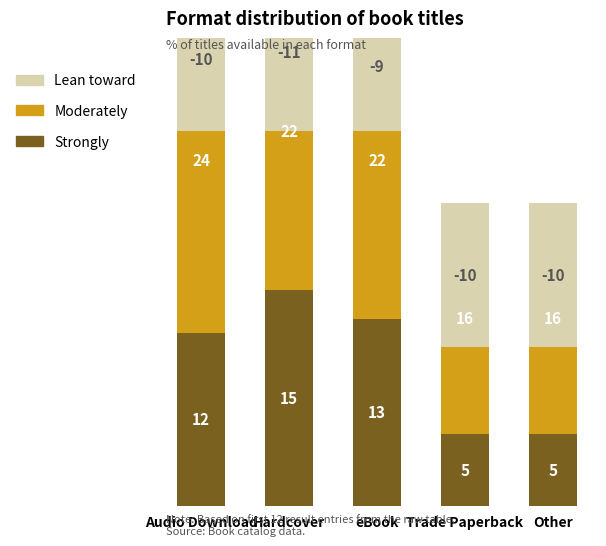

At which label is Lean toward closest to -10?

Audio Download